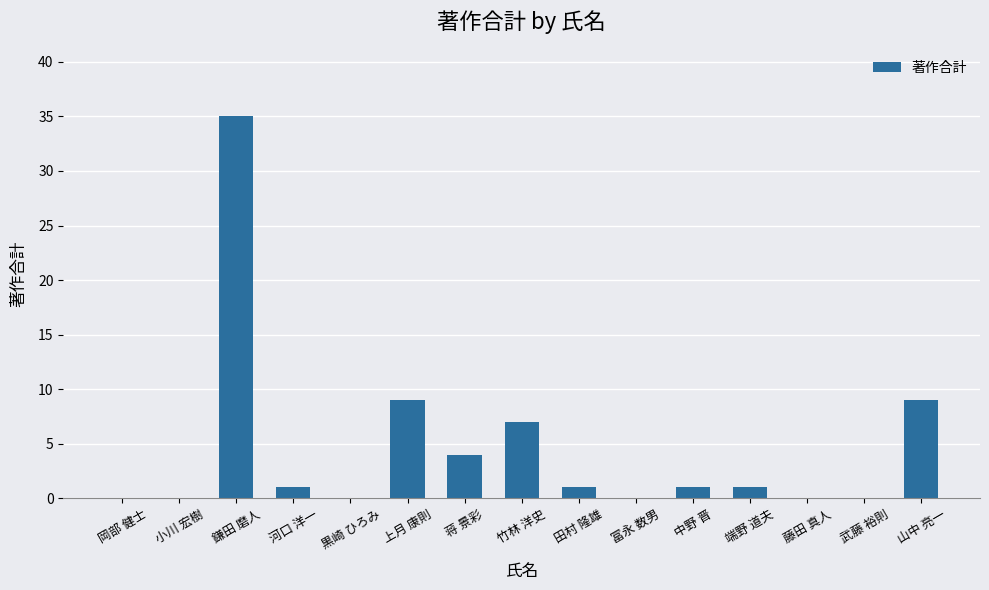

What is the maximum value shown in the chart?

35